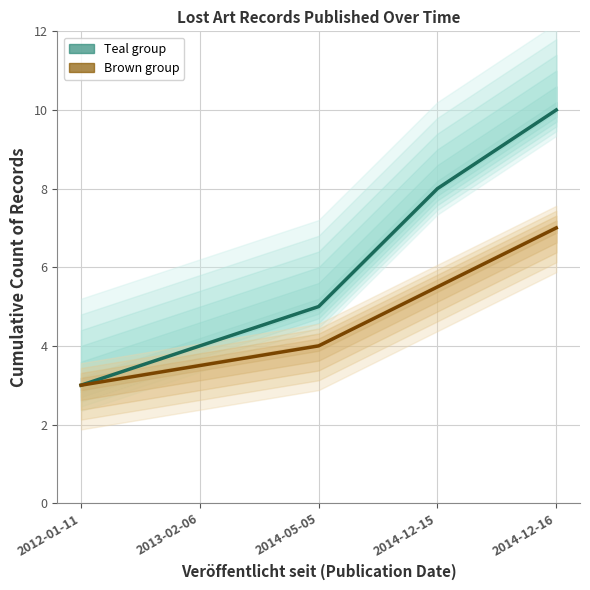

True or false: Cumulative Records (brown) and Cumulative Records (teal) cross at least once.

False